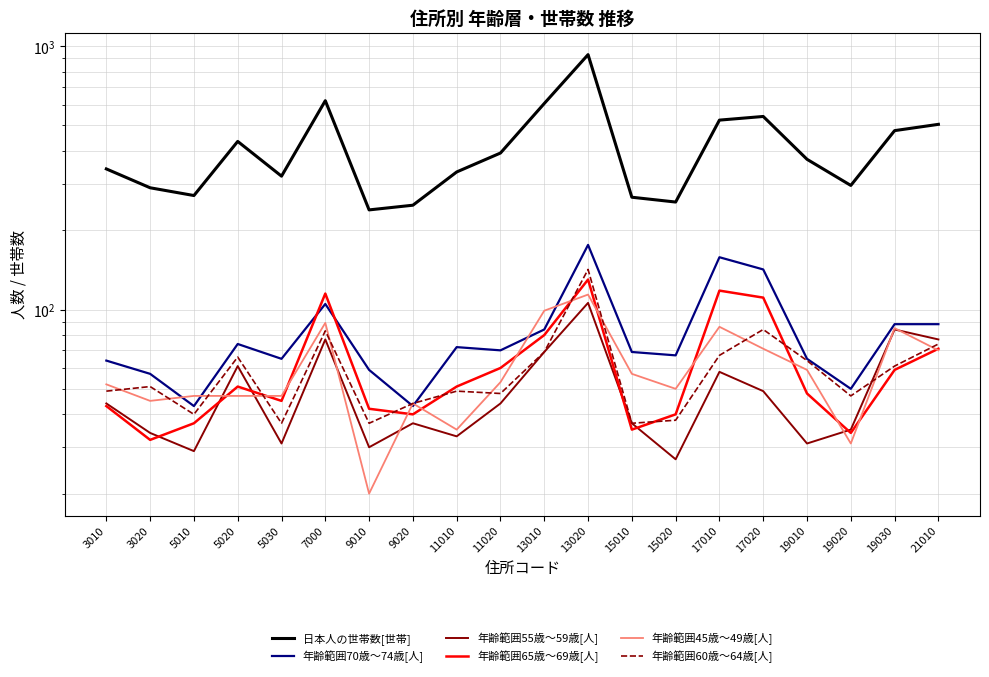

What is the value of the 年齢範囲65歳～69歳[人] point at the 1st from the left?

43